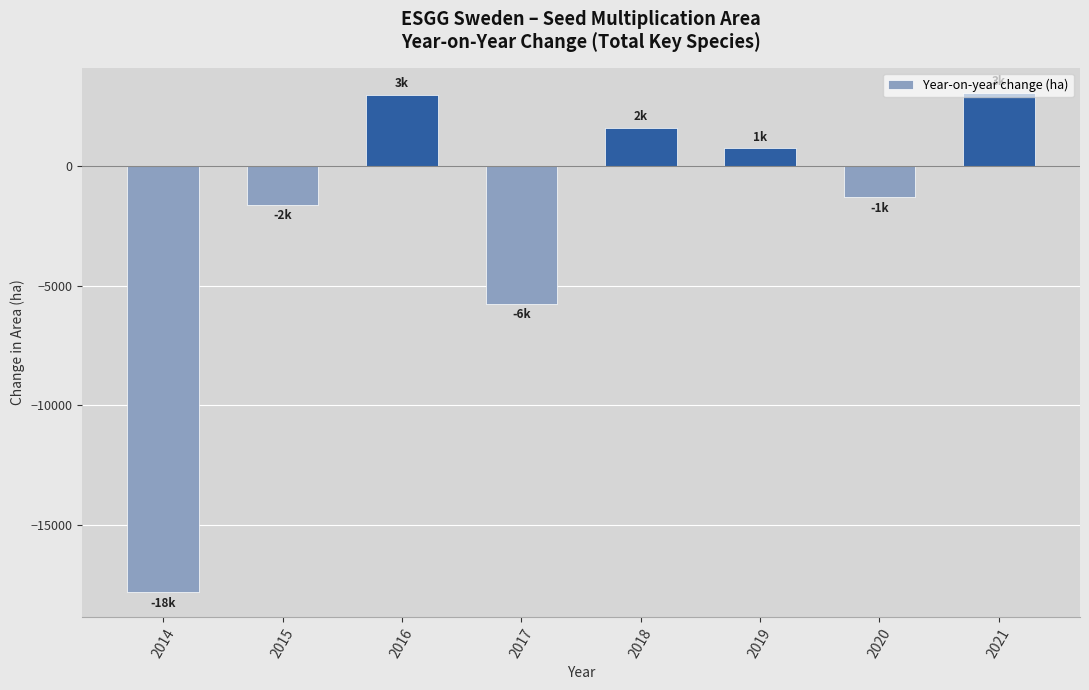

Reading right to left, list all the values displayed in this chart.

2021=3064	2020=-1294	2019=730	2018=1598	2017=-5745	2016=2967	2015=-1619	2014=-17788